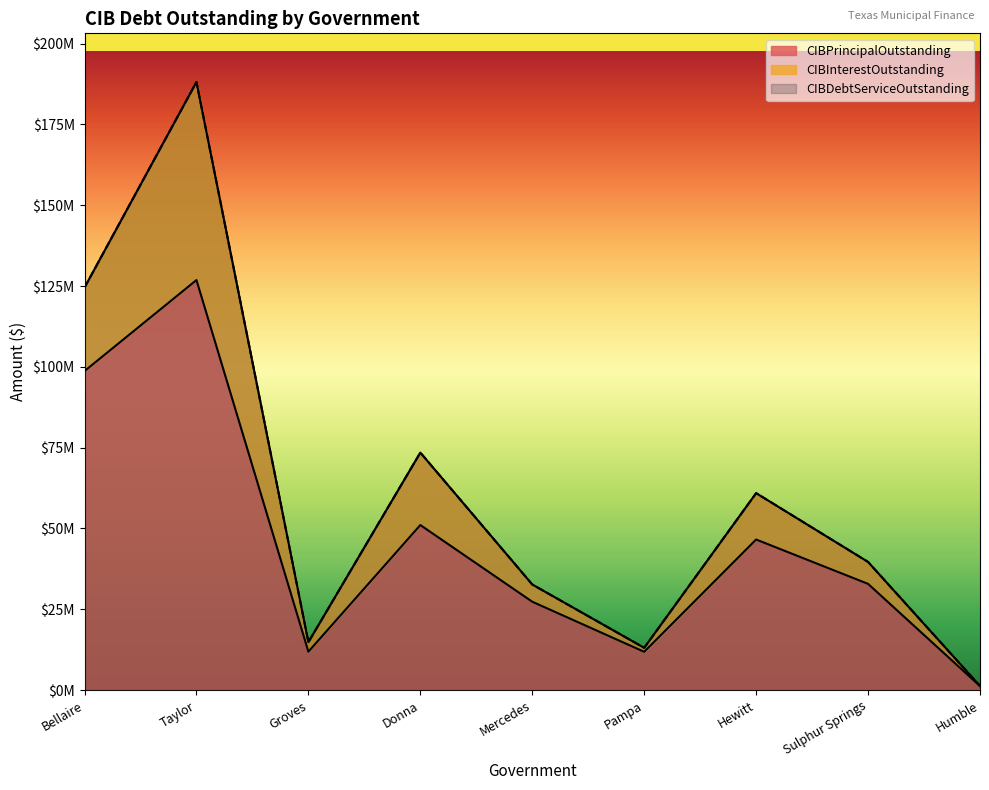

Does the chart display data point markers on the line(s)?

No